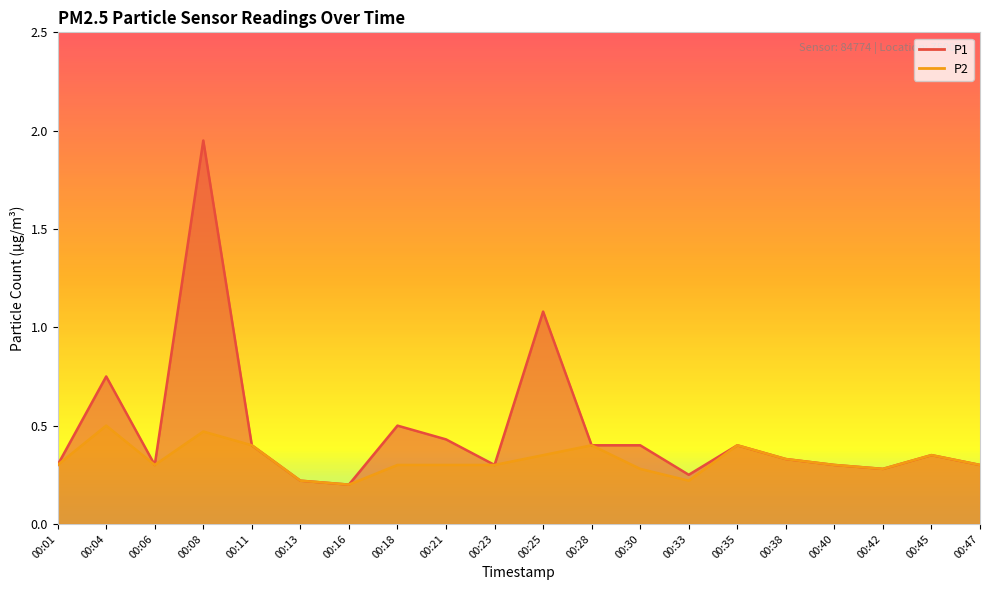

At how many categories does at least one series exceed 0?

20